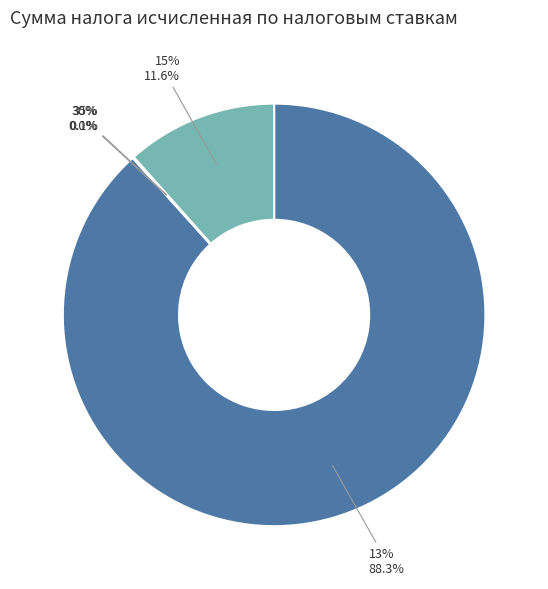

Is 15% the majority of the pie?

No